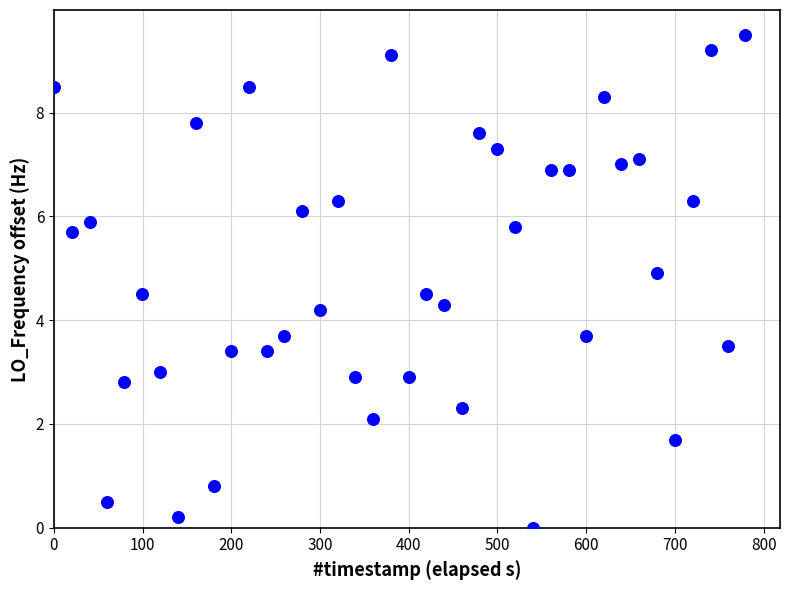

What Y value in the scatter plot is closest to 4?

4.2